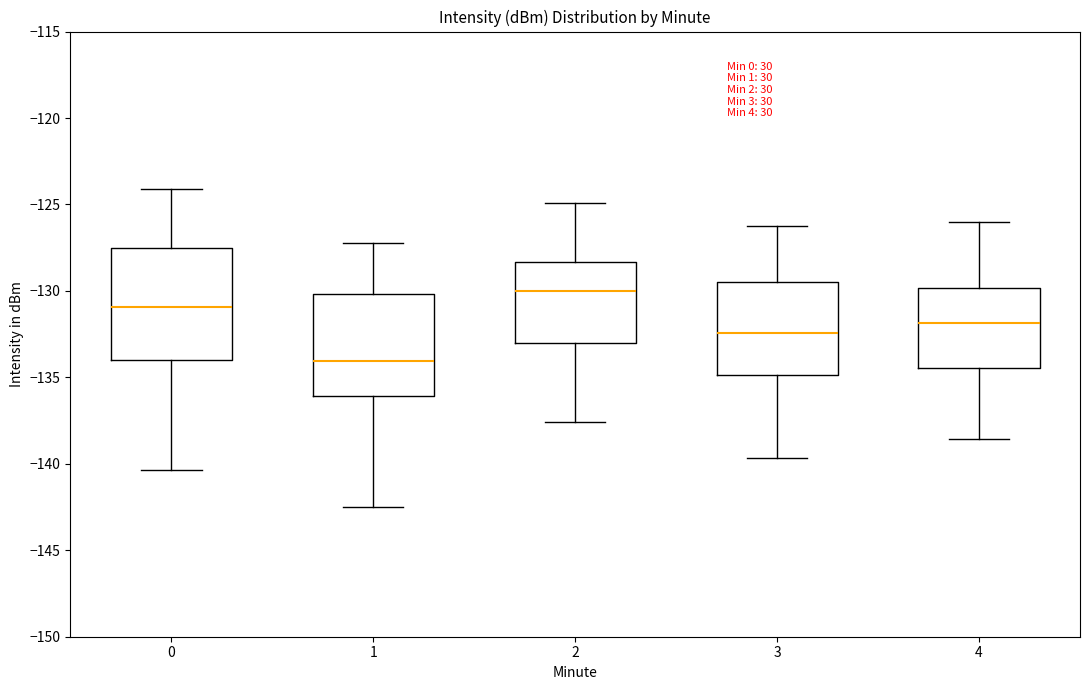

Comparing the boxes themselves (not the whiskers), which one is the tallest?

0